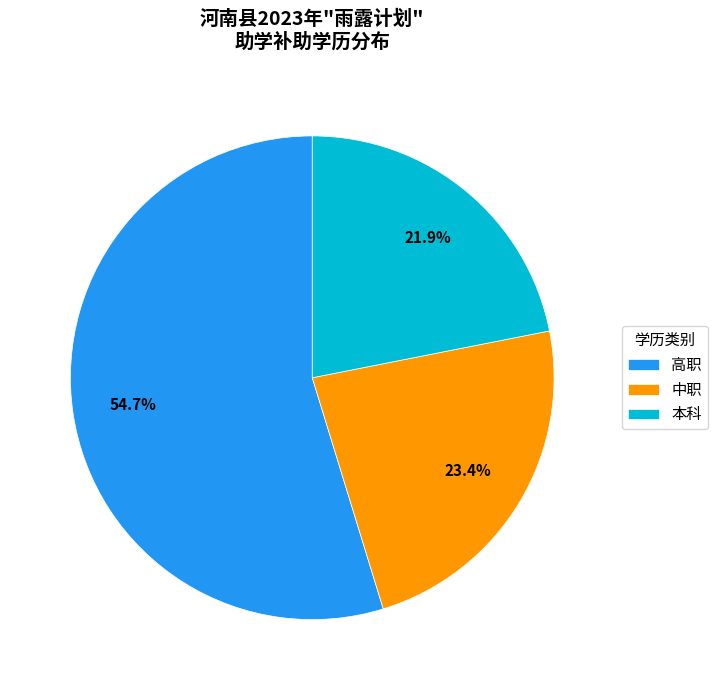

Rank the categories by value from highest to lowest.

高职, 中职, 本科